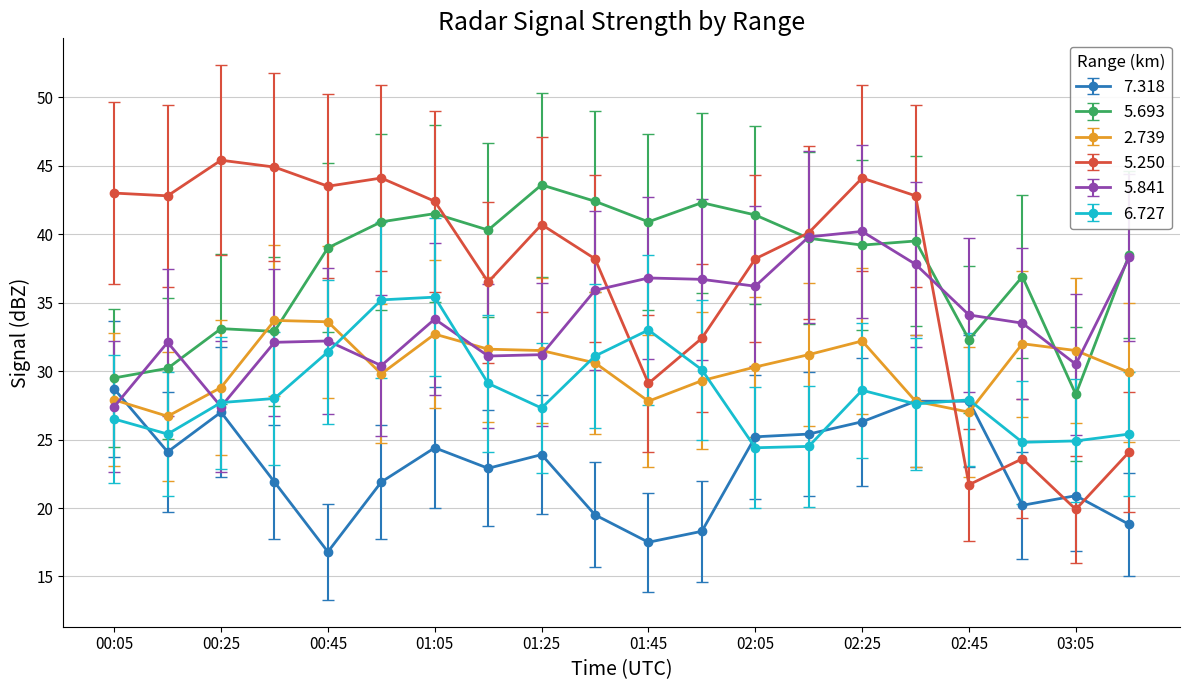

True or false: 5.250 has more than 2 points higher than both neighbors.

True